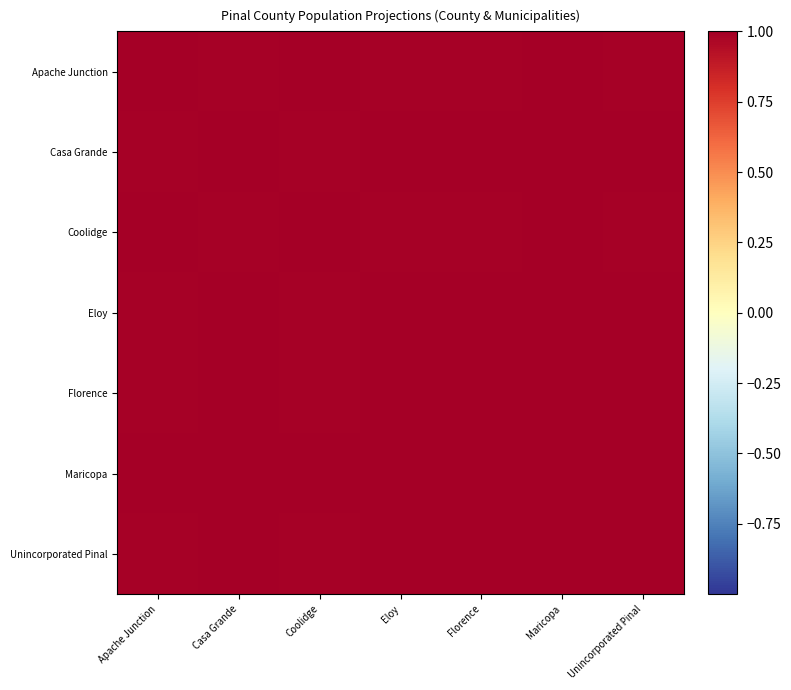

Rank the series by their maximum value, from lowest to highest.

Apache Junction, Casa Grande, Coolidge, Eloy, Florence, Maricopa, Unincorporated Pinal